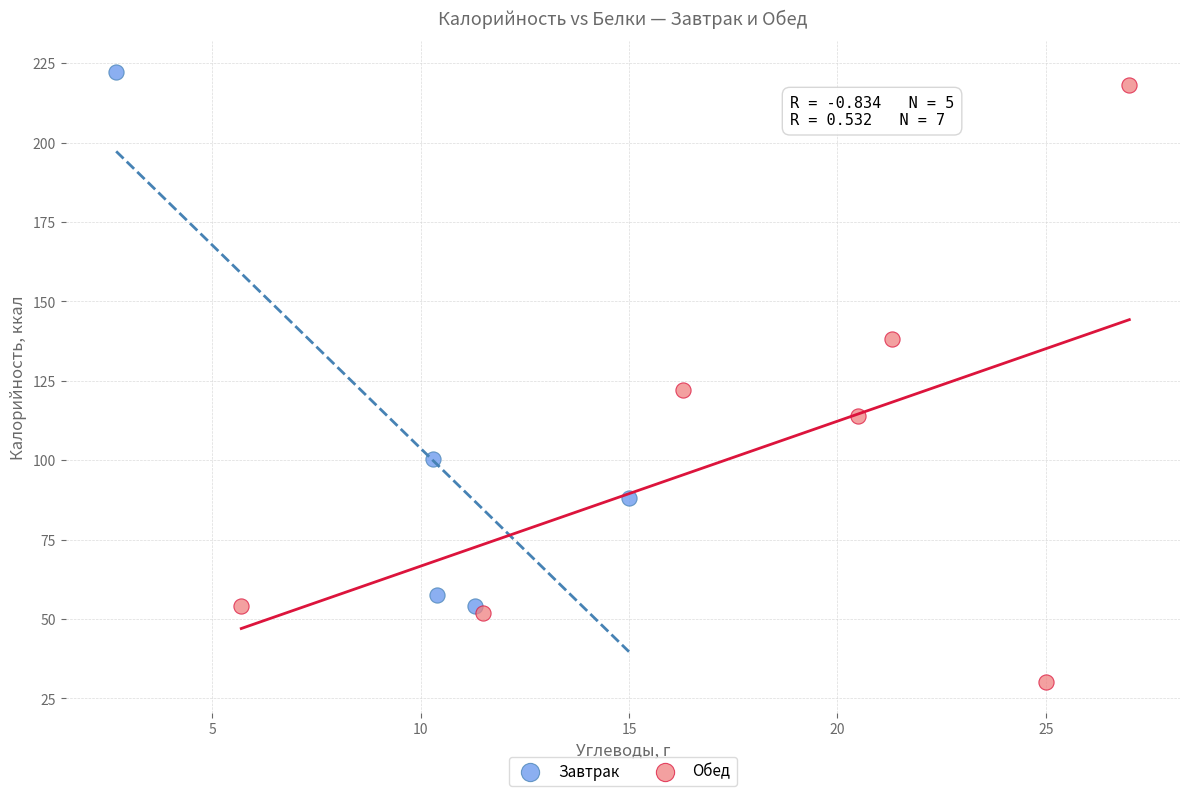

Which series has the widest spread of Y values?

Обед